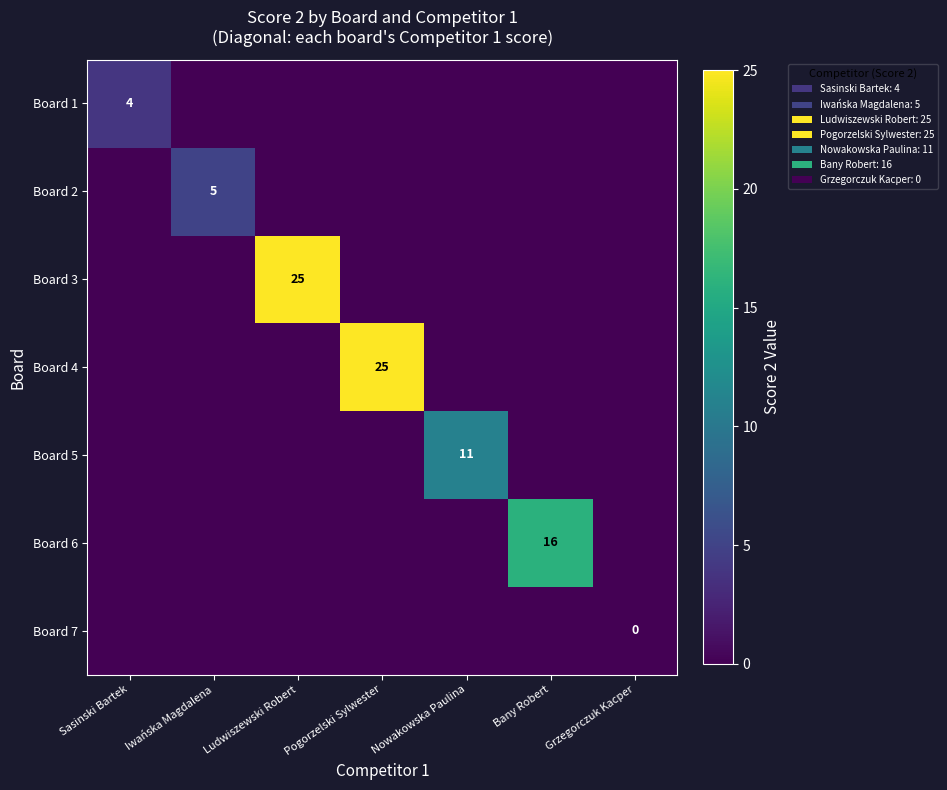

At how many categories does at least one series exceed 8?

4